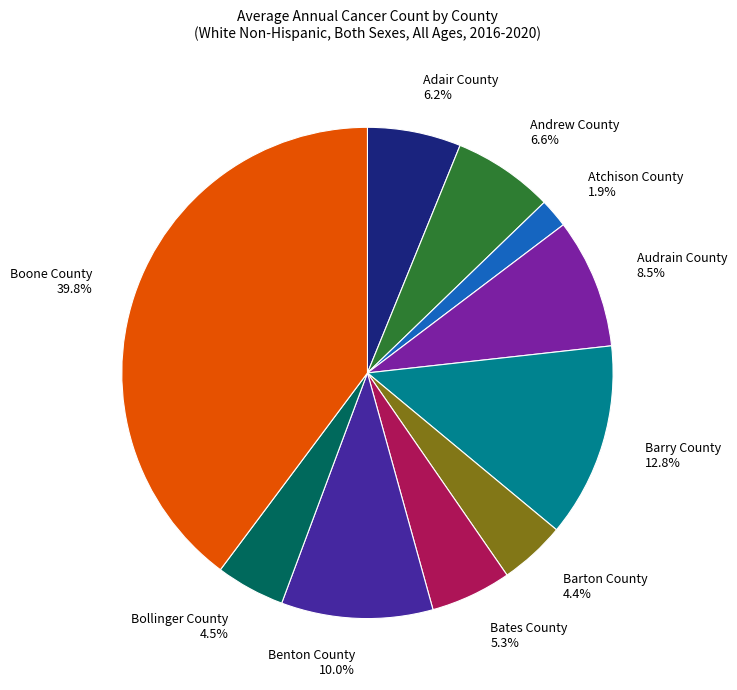

To the nearest percent, what is the combined percentage of Andrew County and Barton County?

11%